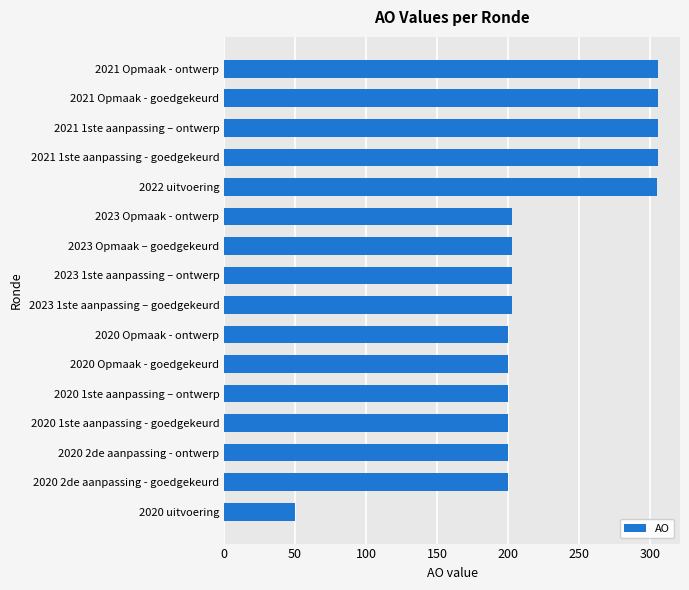

How many data points are less than 203?

7